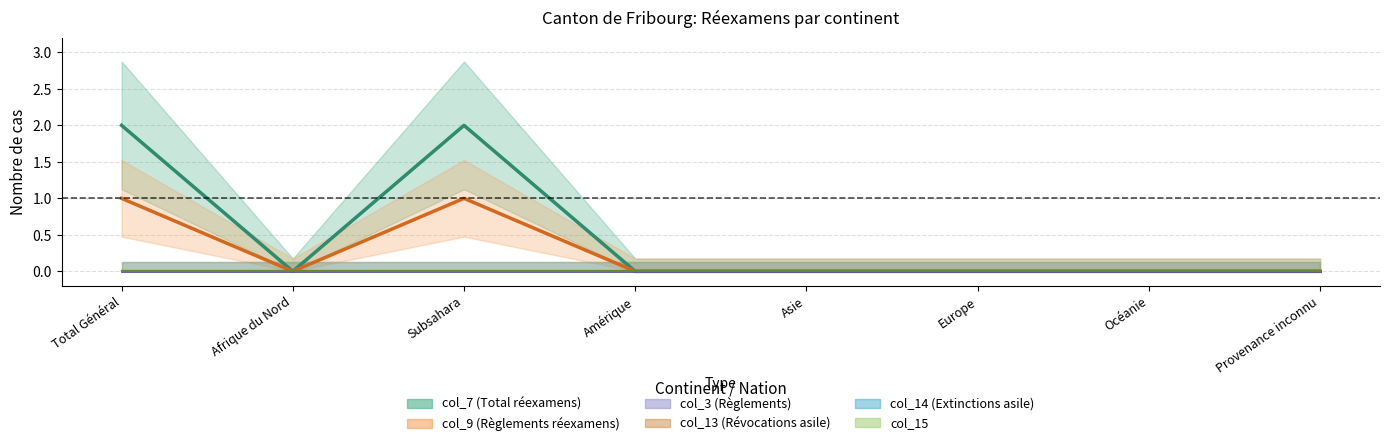

True or false: col_13 and col_3 cross at least once.

False